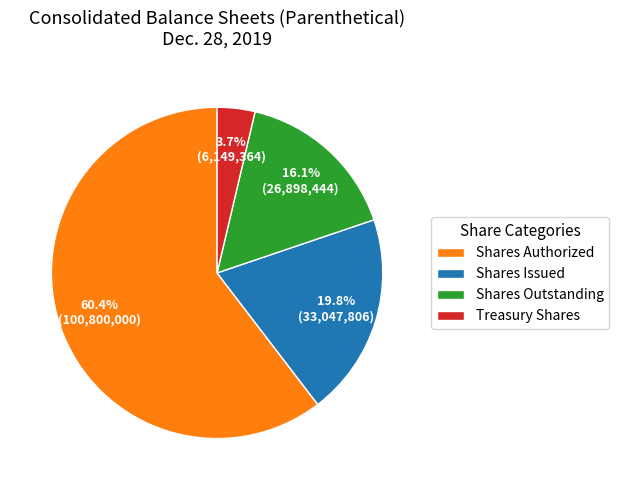

Combined, do Shares Outstanding and Treasury Shares account for over 50%?

No